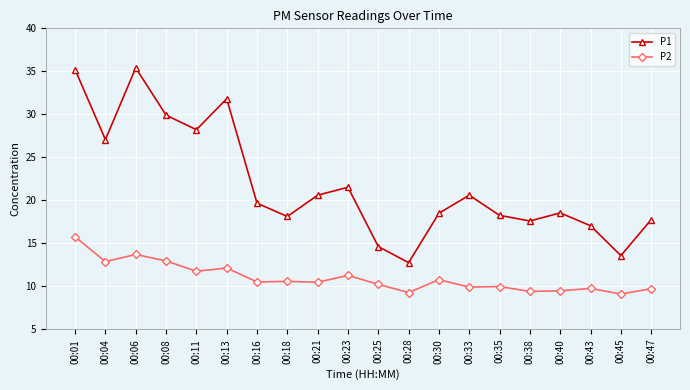

At how many categories does at least one series exceed 9?

20